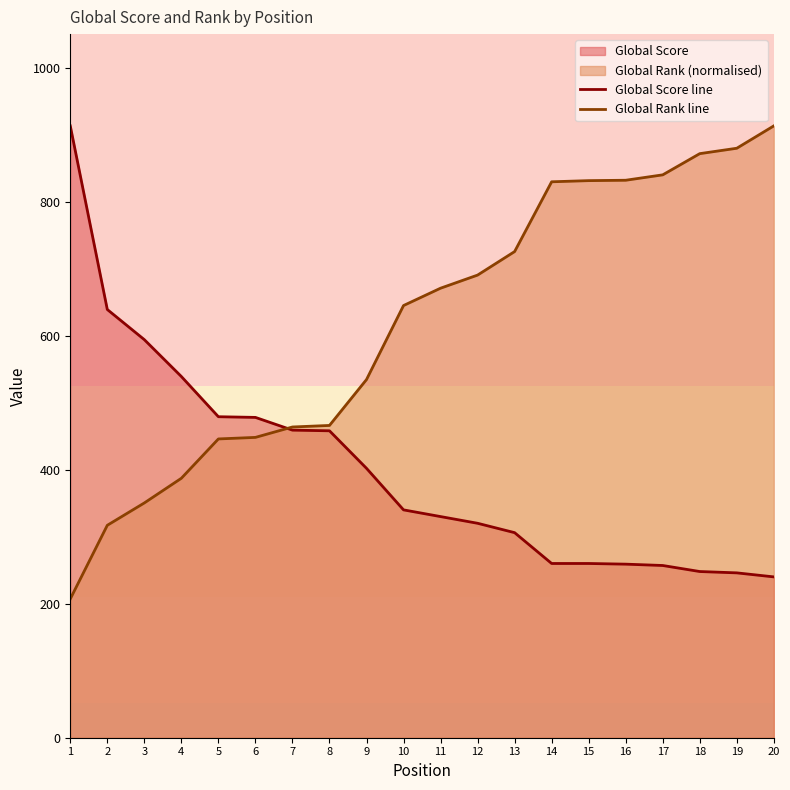

Between 15 and 3, which is larger?

3